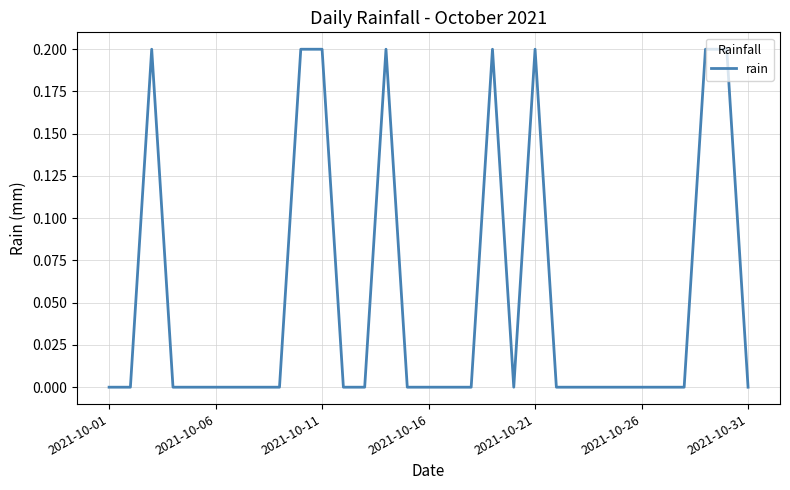

How many series are shown in this chart?

1